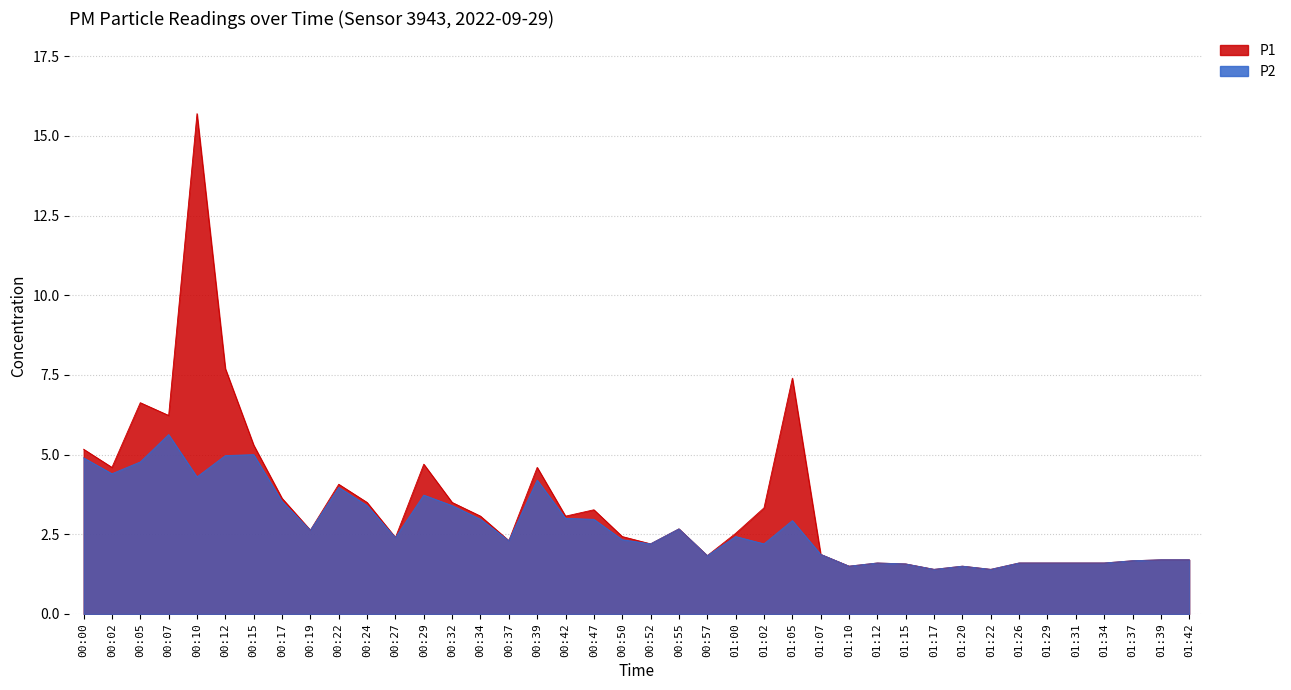

Rank the series at 00:27 from lowest to highest value.

P1, P2